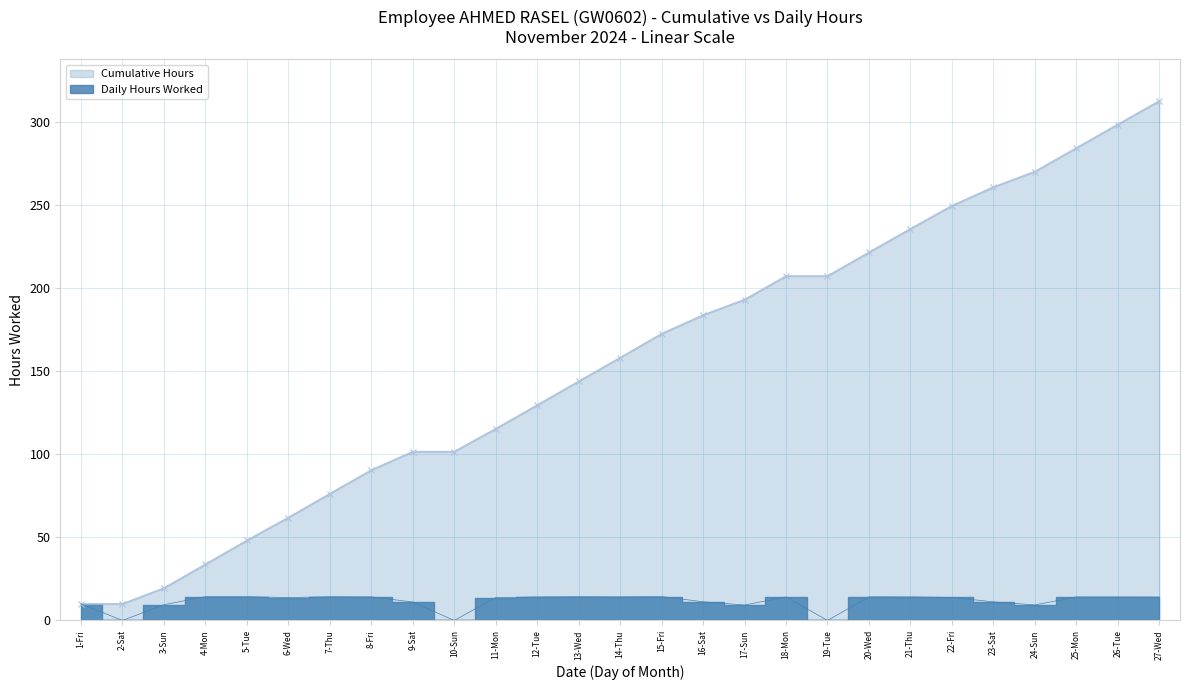

True or false: Cumulative Hours and Daily Hours Worked cross at least once.

False